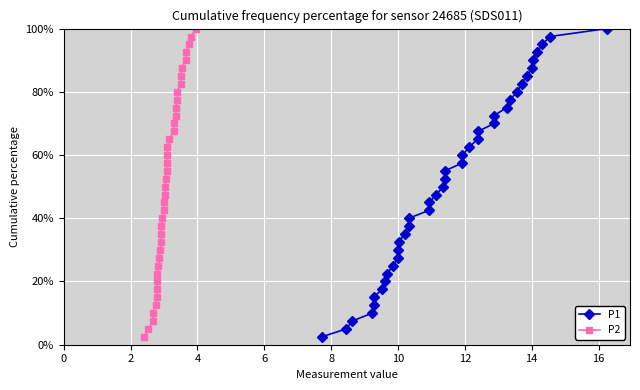

At how many categories does at least one series exceed 81?

8